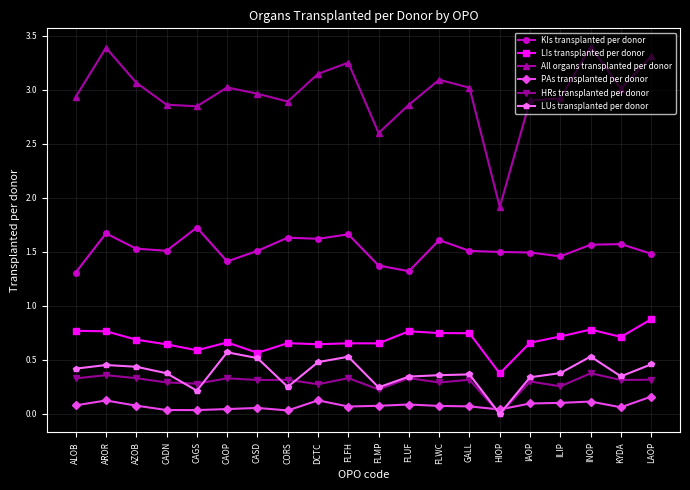

What are all the series names shown in the legend?

KIs transplanted per donor, LIs transplanted per donor, All organs transplanted per donor, PAs transplanted per donor, HRs transplanted per donor, LUs transplanted per donor